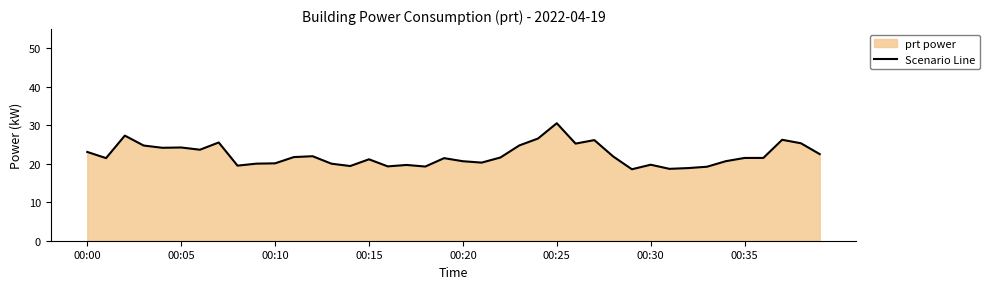

What value does the data have at 23?

24.8